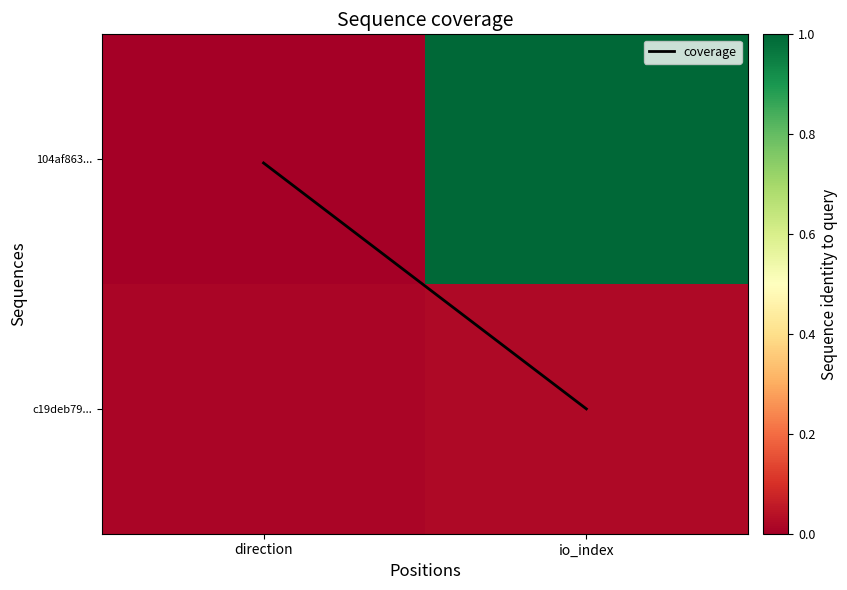

Count the number of categories in the chart.

2